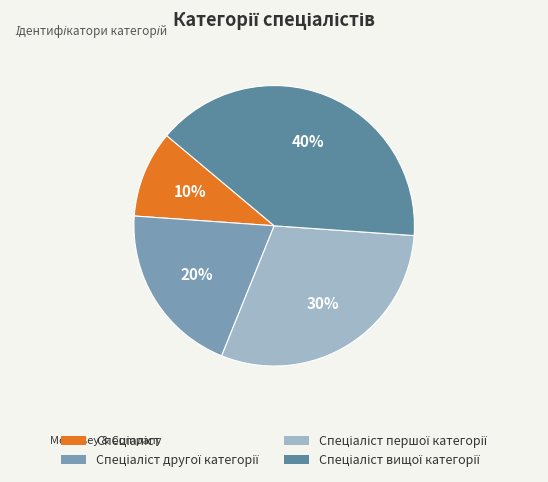

To the nearest percent, what is the average slice percentage?

25%